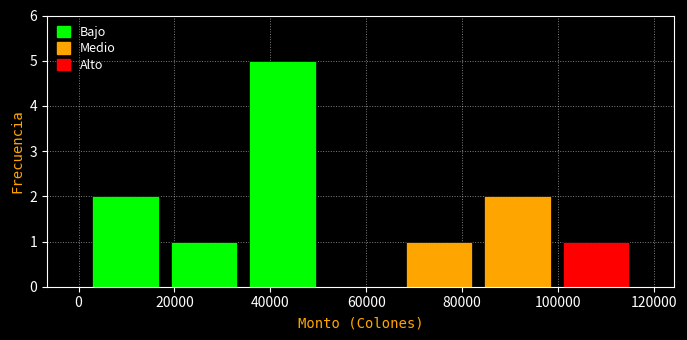

What is the height of the bar covering 34000 to 50000 on the x-axis? Neither the bar edges nor the heights are printed on the chart, so give them approximately, as read against the axes.

5